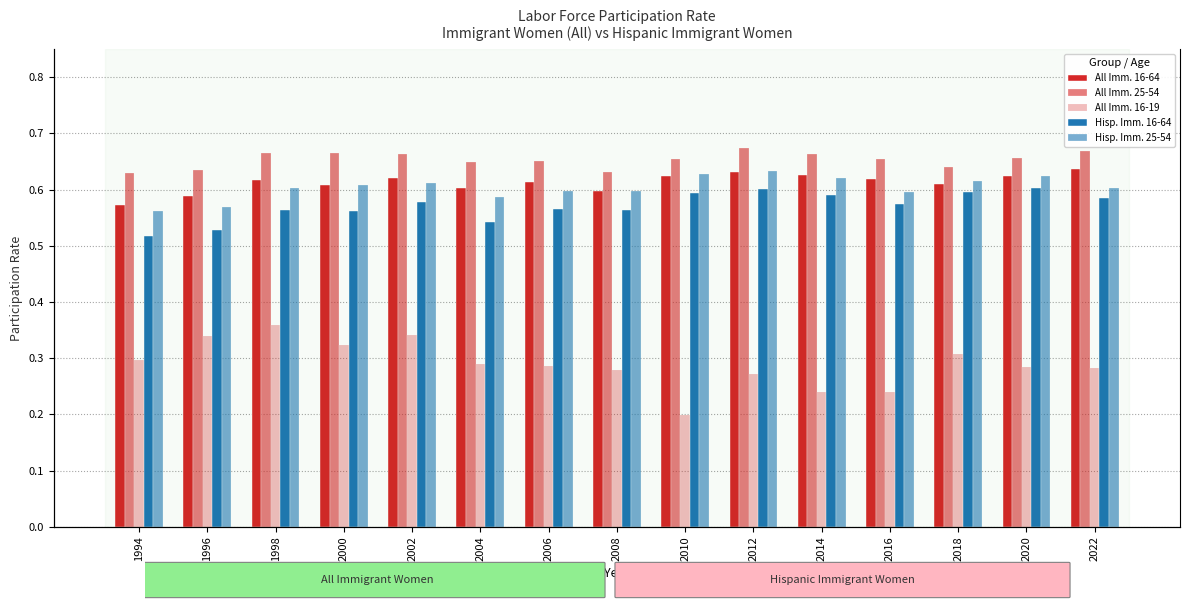

Are the bars horizontal?

No